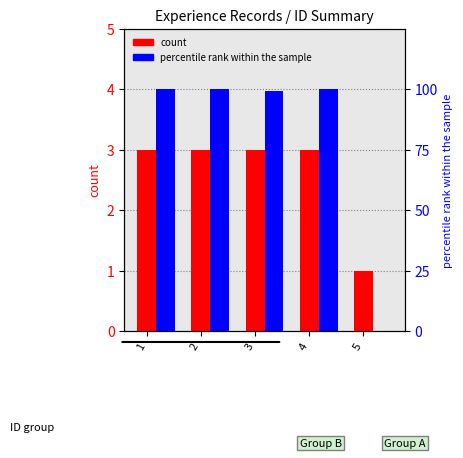

Which series has the widest spread of values?

percentile rank within the sample